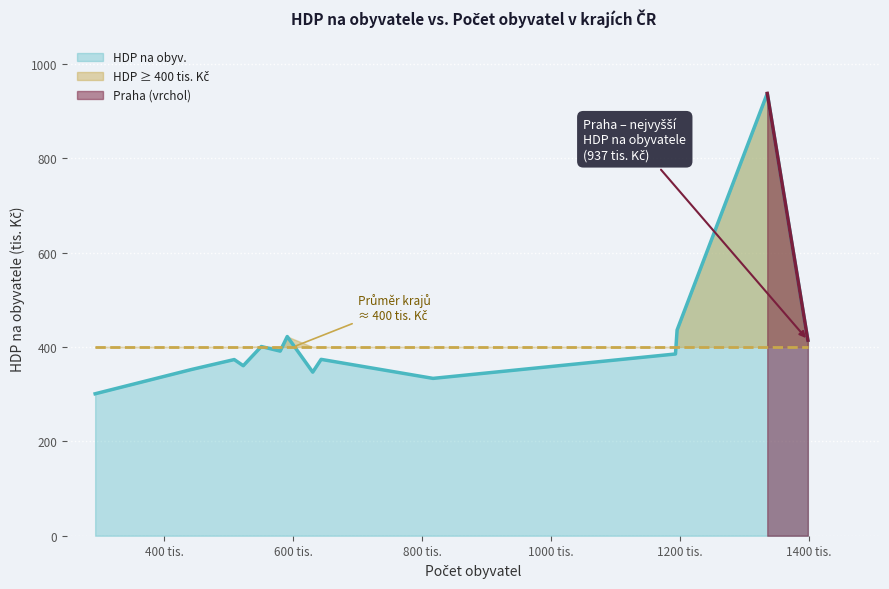

Count the number of categories in the chart.

14